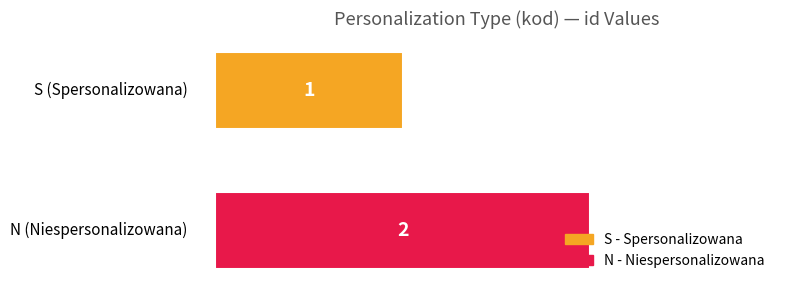

How many data points does each series have?

1